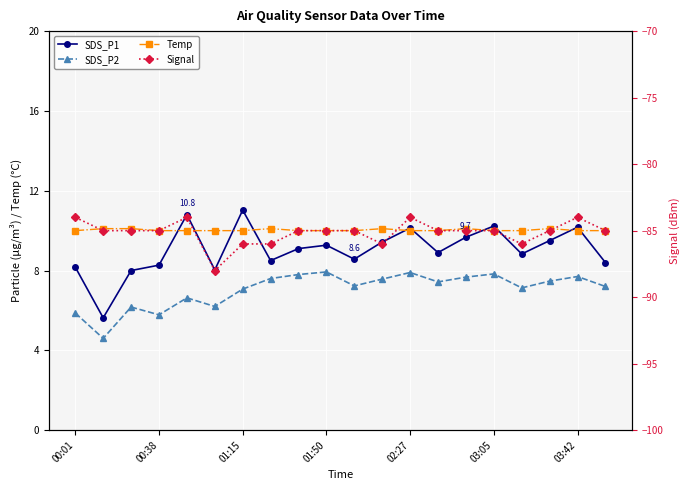

What is the sum of the Temp values at 17 and 7?

20.2